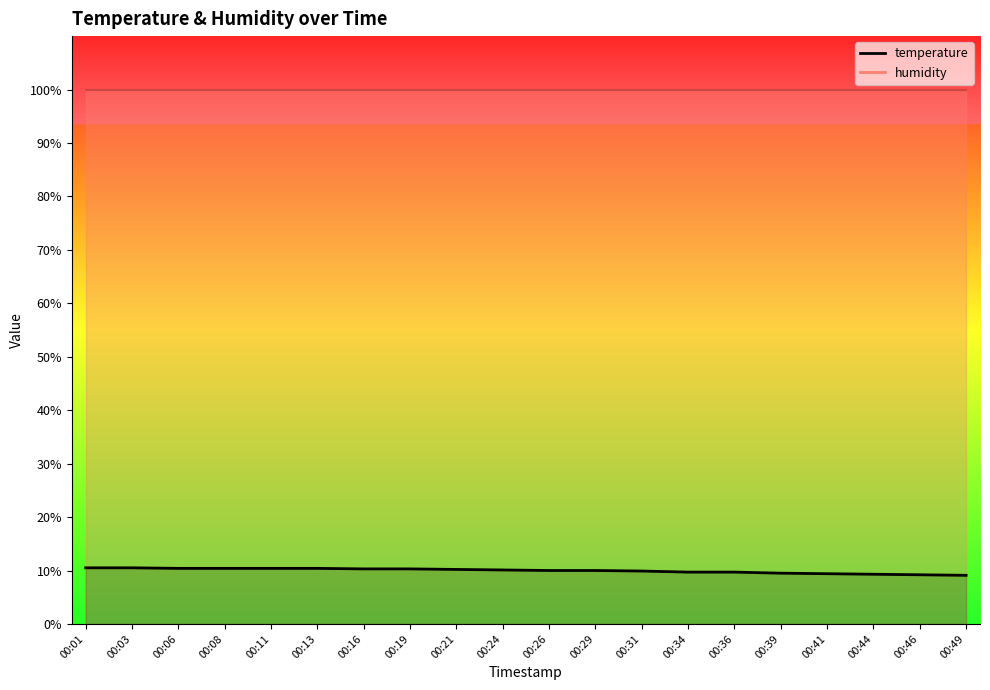

What is the difference between the second highest and second lowest values?

1.3